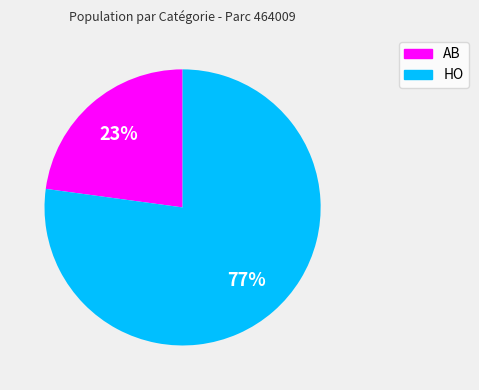

Which has a higher value, HO or AB?

HO